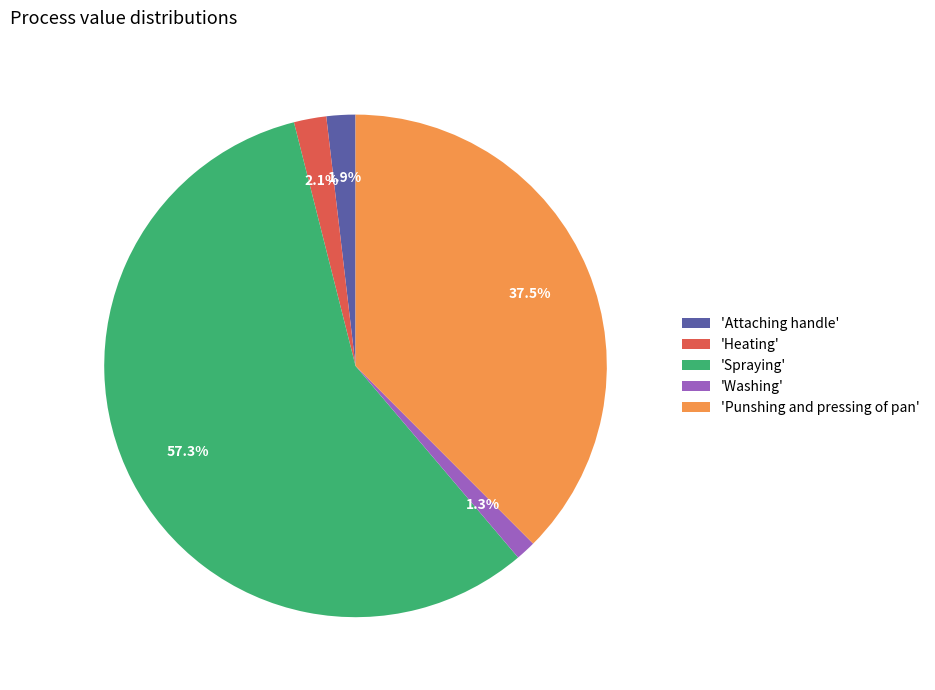

Does 'Washing' account for over 50% of the chart?

No